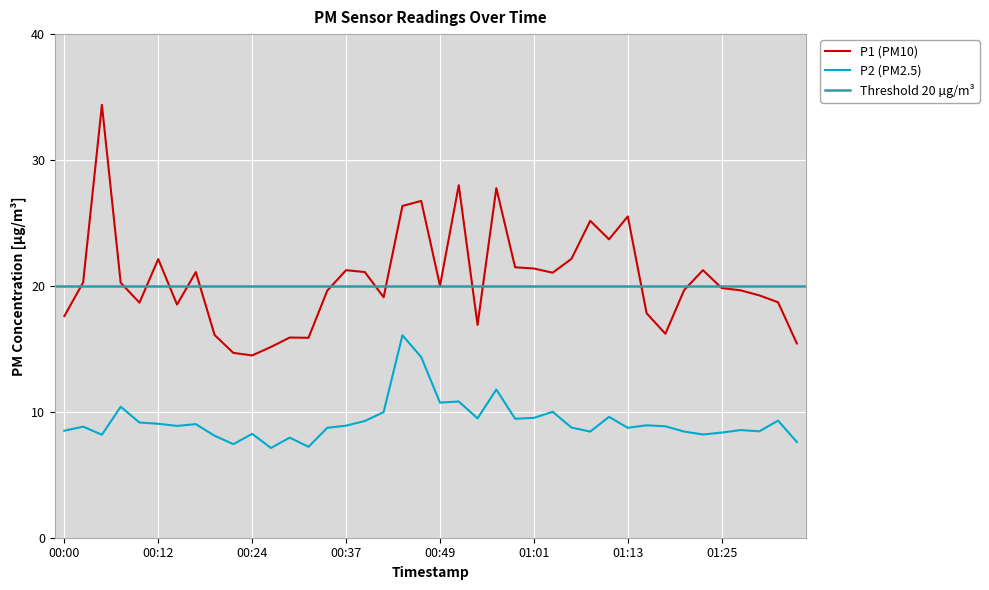

Reading right to left, transcribe all the data shown in this chart.

P1: 15.4	18.7	19.2	19.6	19.8	21.2	19.7	16.2	17.8	25.5	23.7	25.2	22.1	21.1	21.4	21.5	27.8	16.9	28.0	20.0	26.8	26.4	19.1	21.1	21.2	19.6	15.9	15.9	15.2	14.5	14.7	16.1	21.1	18.5	22.1	18.7	20.2	34.4	20.3	17.6
P2: 7.6	9.3	8.4	8.6	8.3	8.2	8.4	8.8	8.9	8.7	9.6	8.4	8.8	10.0	9.5	9.4	11.8	9.5	10.8	10.7	14.3	16.1	10.0	9.3	8.9	8.7	7.2	8.0	7.1	8.2	7.4	8.1	9.0	8.9	9.1	9.2	10.4	8.2	8.8	8.5